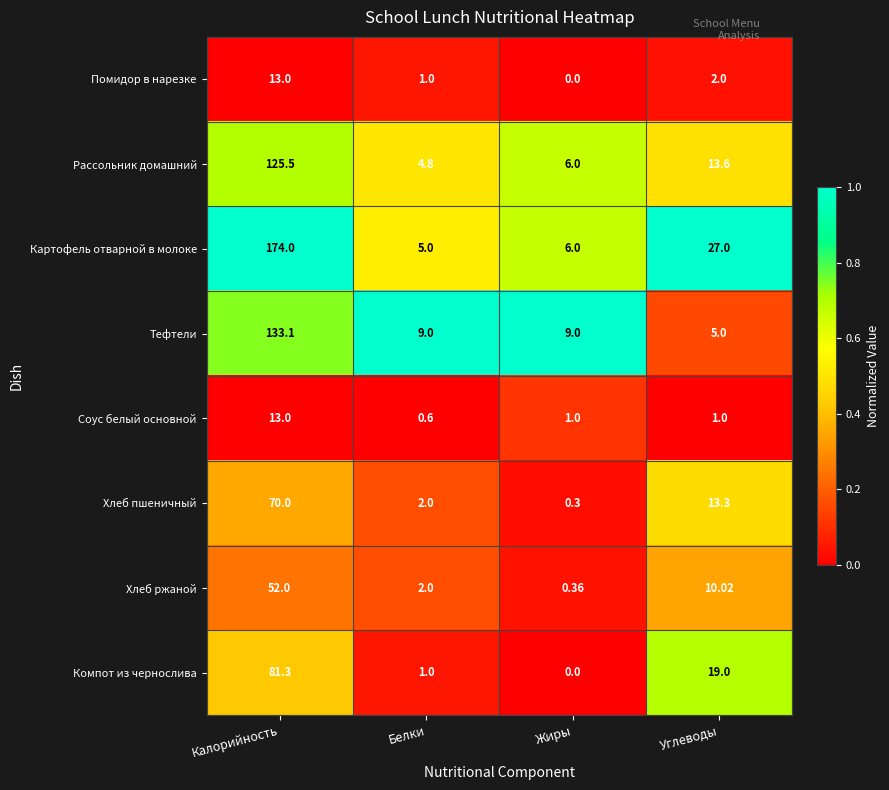

At which label does Рассольник домашний reach its peak?

Калорийность